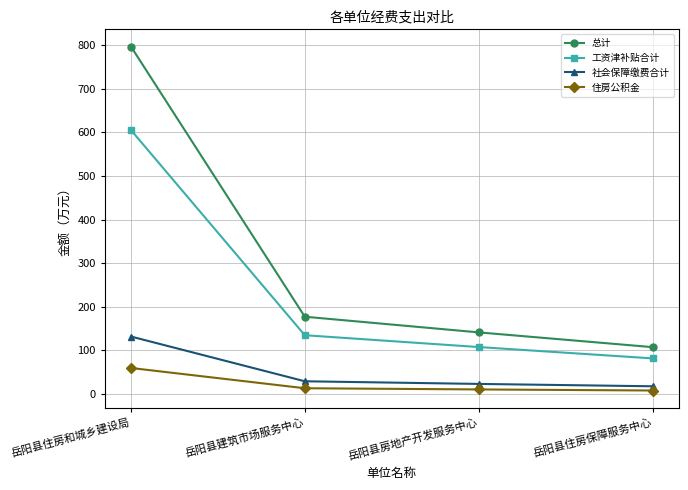

What is the difference between the maximum and second lowest values in the 住房公积金 series?

49.2